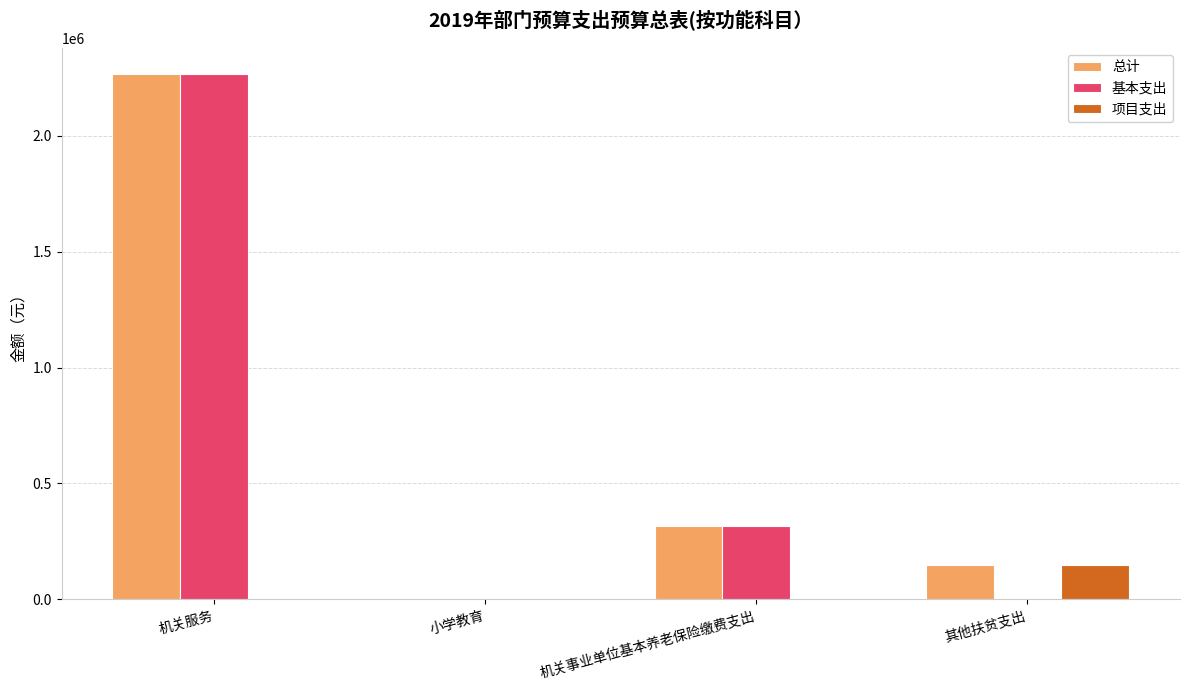

What is the sum of all 项目支出 values?

149680.0